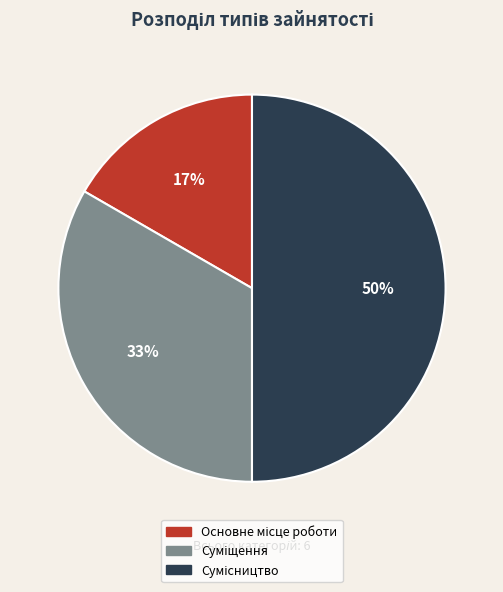

To the nearest percent, what is the difference between the largest and smallest slice percentages?

33%